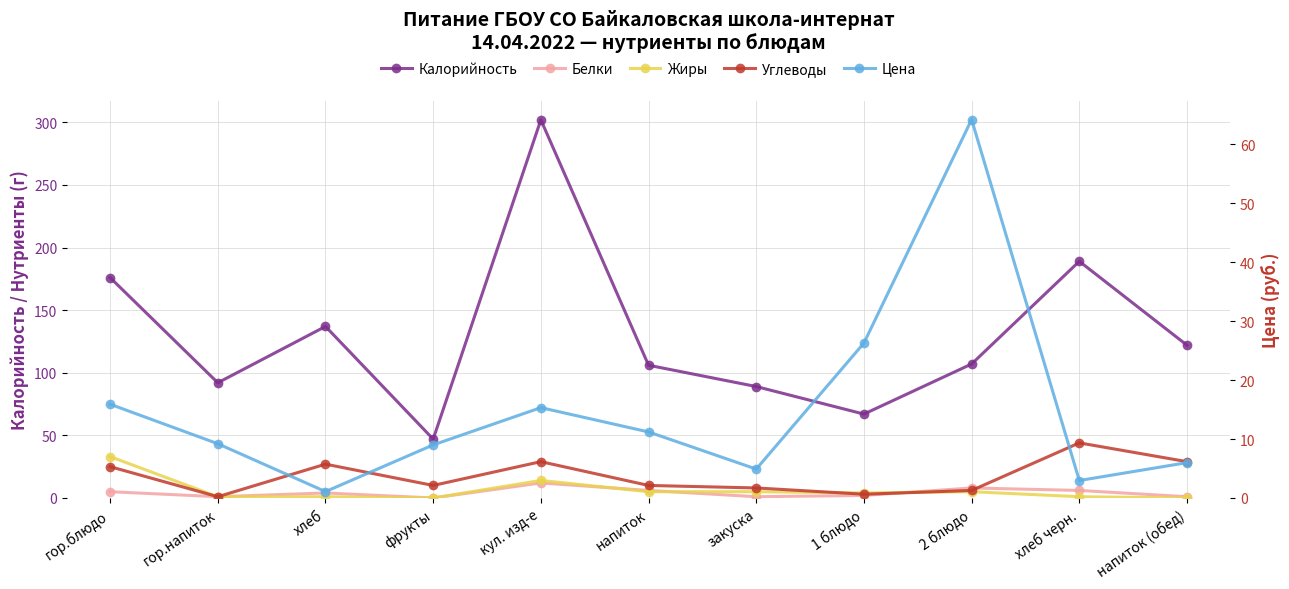

What is the label of the 4th point from the left?

фрукты